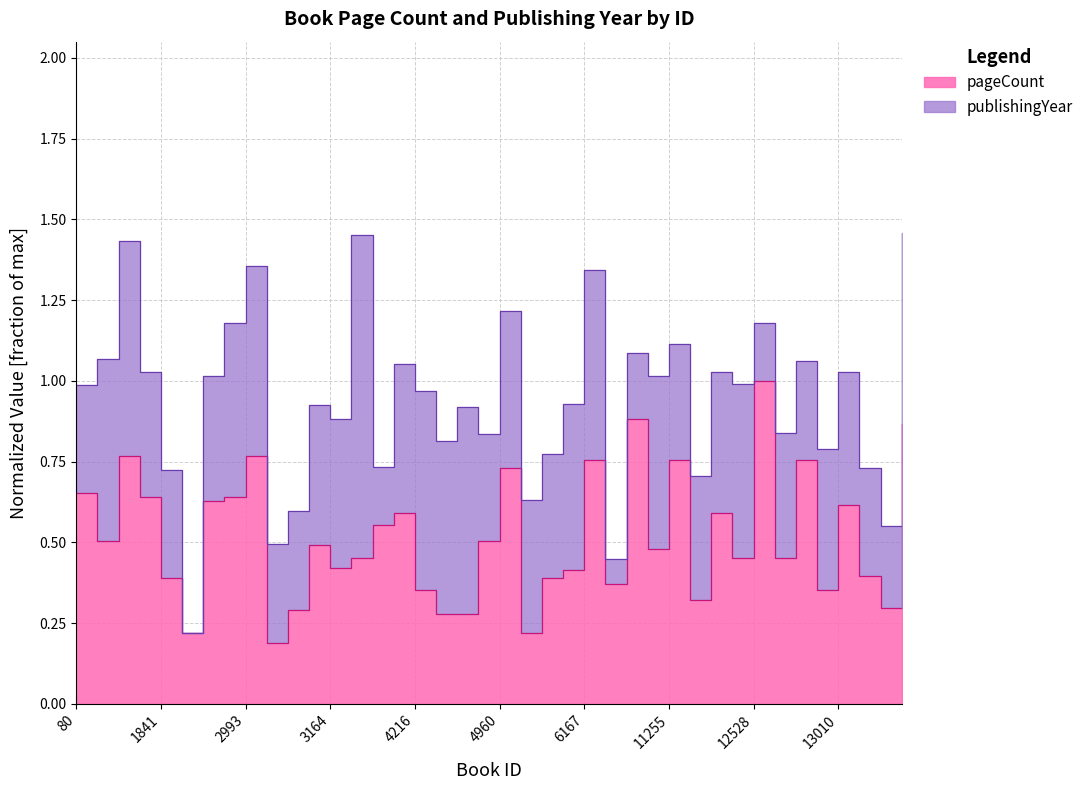

True or false: the data shows 0.2 at 3056.

True